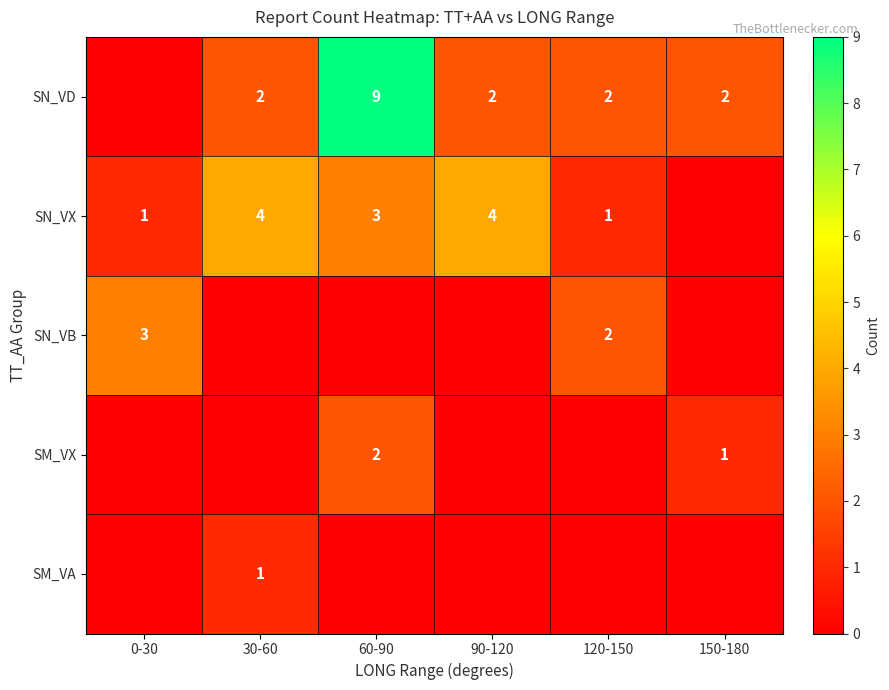

What is the difference between the SN_VX values at 0-30 and 90-120?

3